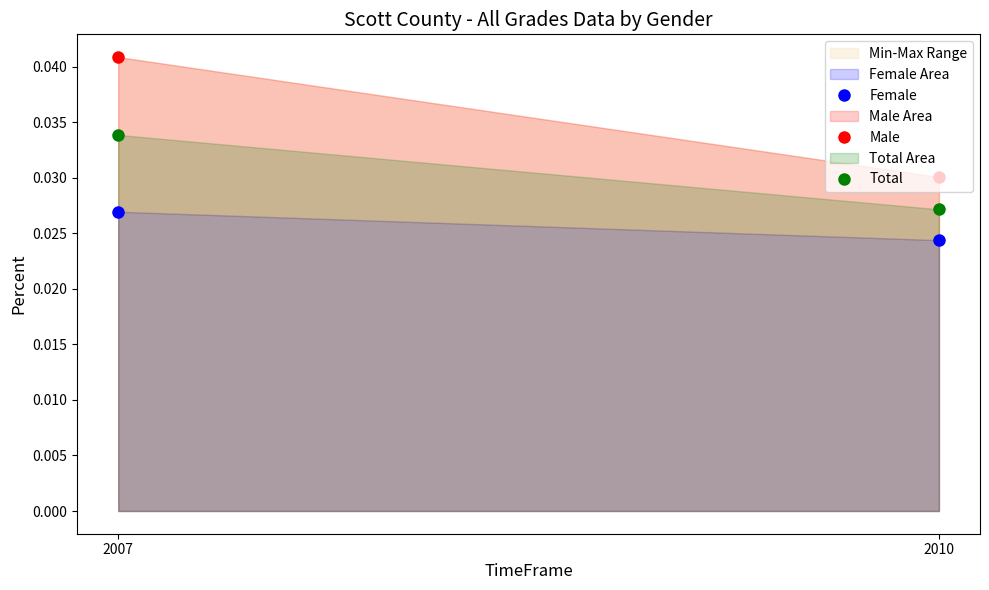

Which label corresponds to the smallest value in the chart?

2010